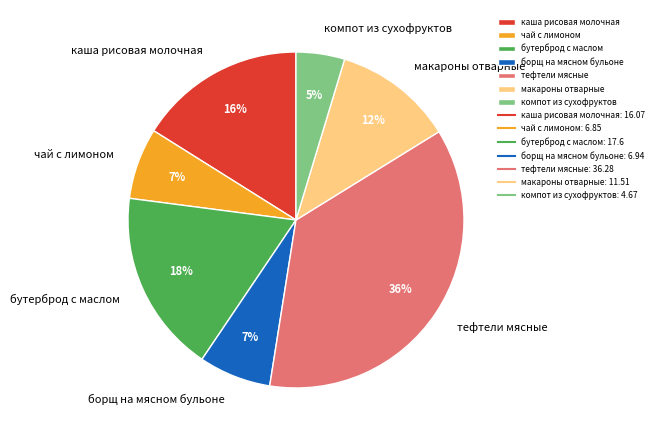

How many segments does this pie chart have?

7